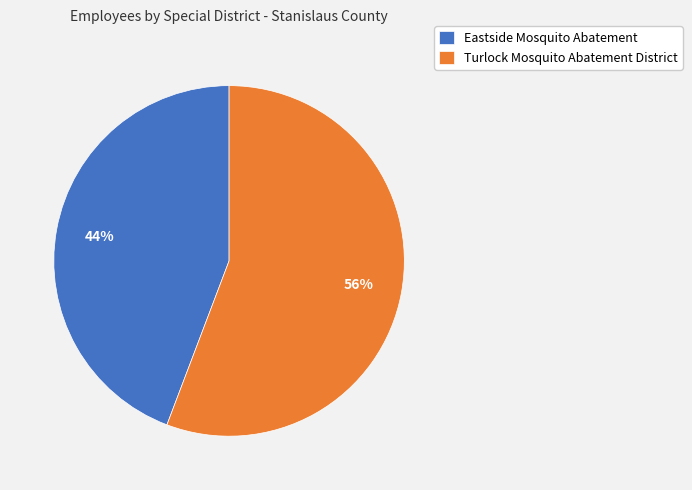

How many segments does this pie chart have?

2